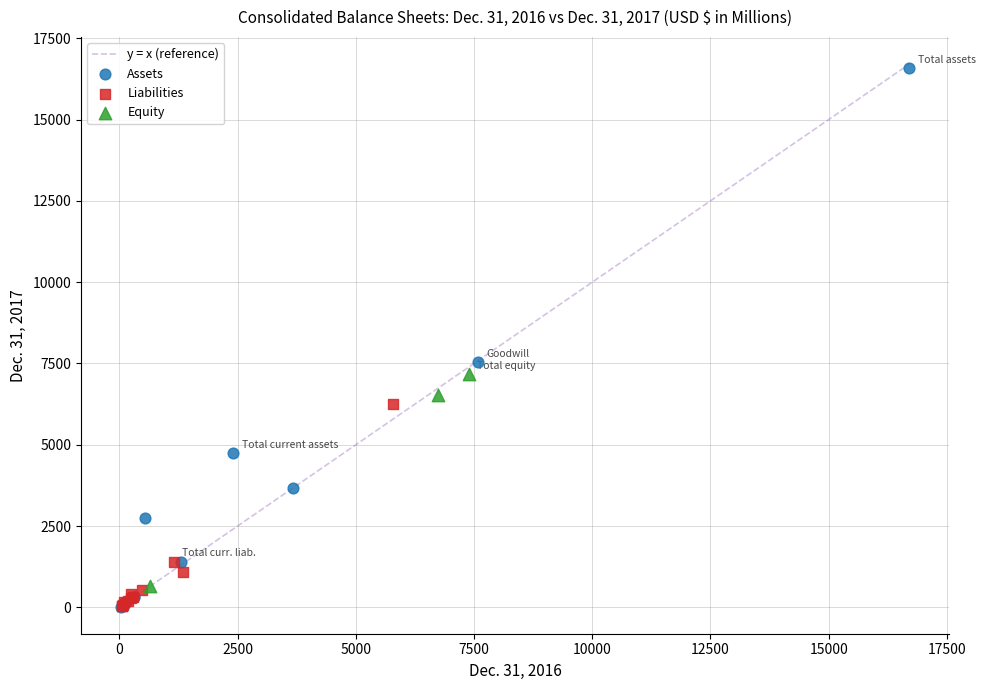

Which series has the widest spread of Y values?

Assets